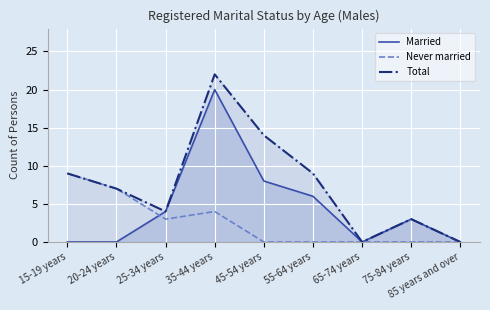

Does the chart display data point markers on the line(s)?

No